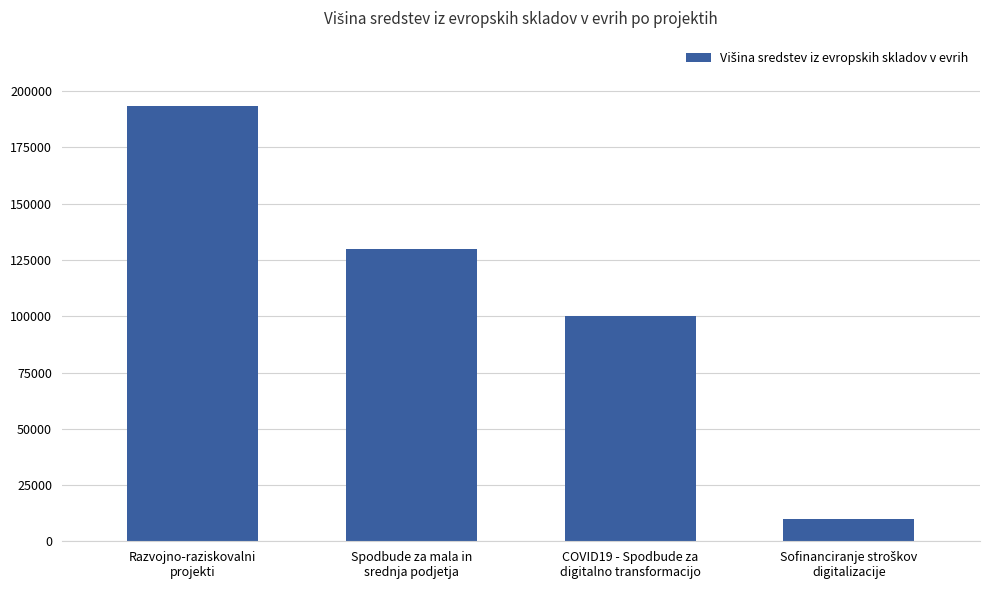

Reading left to right, list all the values displayed in this chart.

193520	129705	100000	9999